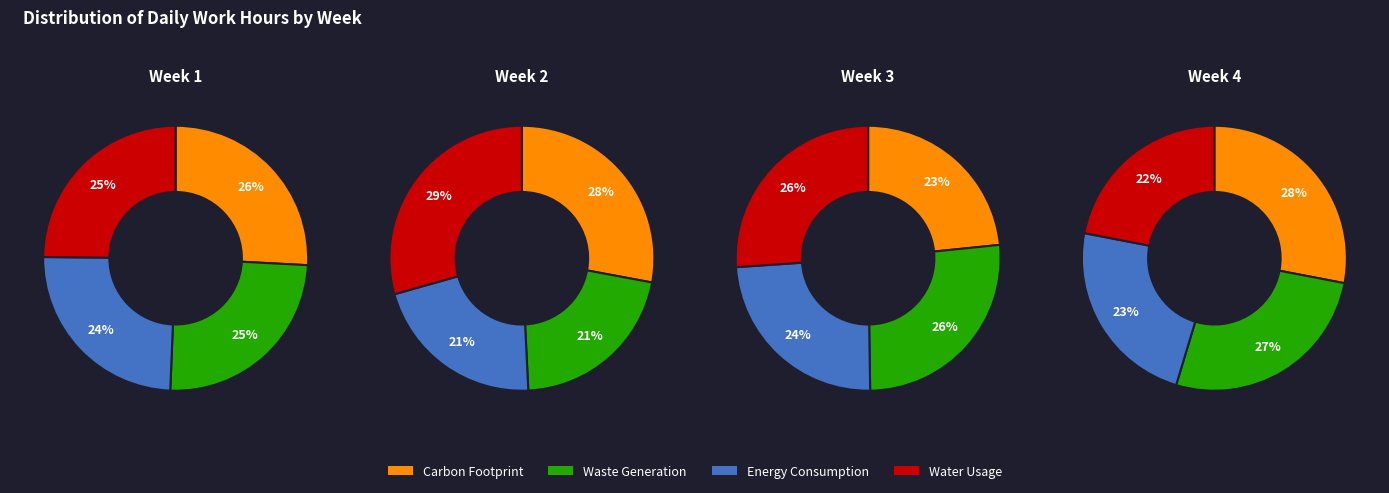

Is there any slice that represents more than half of the pie?

No